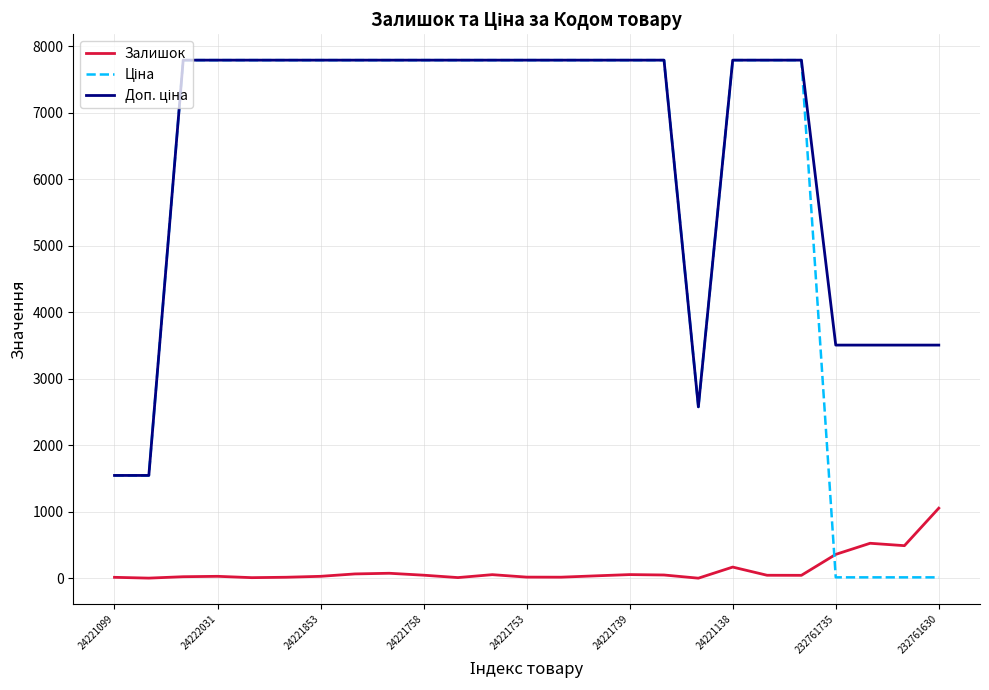

Does the chart have visible grid lines?

Yes